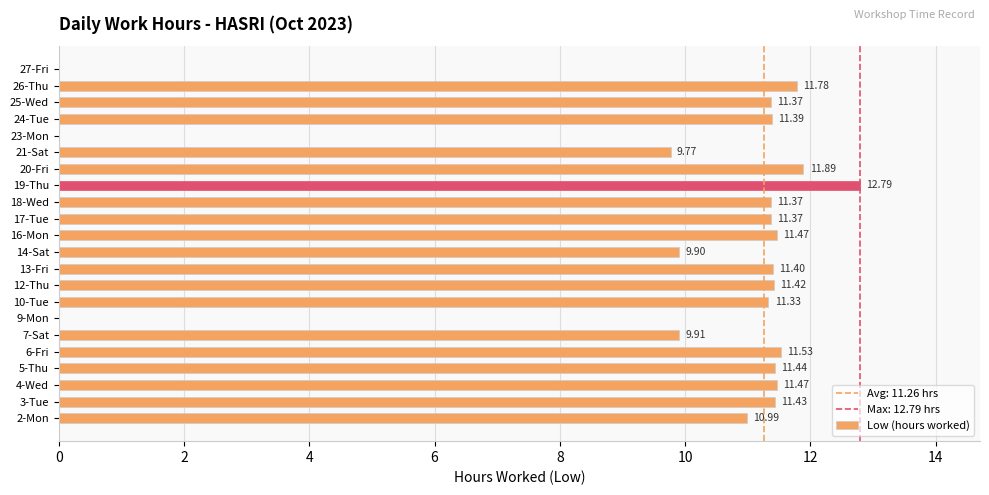

How many distinct data groups are displayed?

1